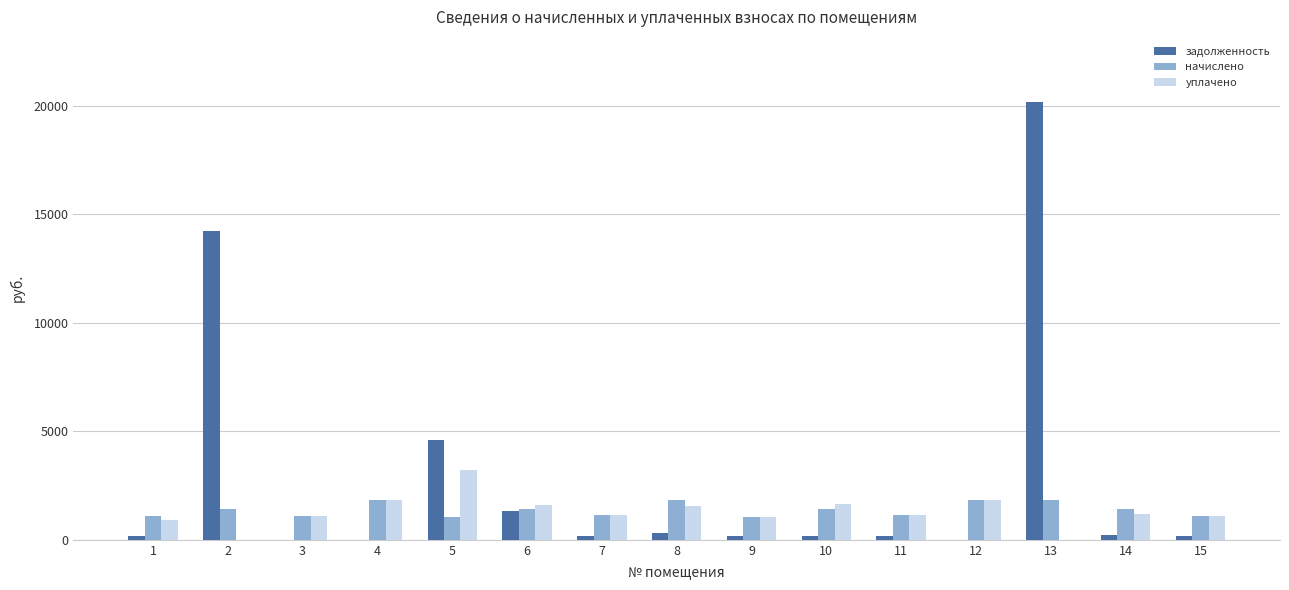

Which series changed the most between 5 and 6?

задолженность